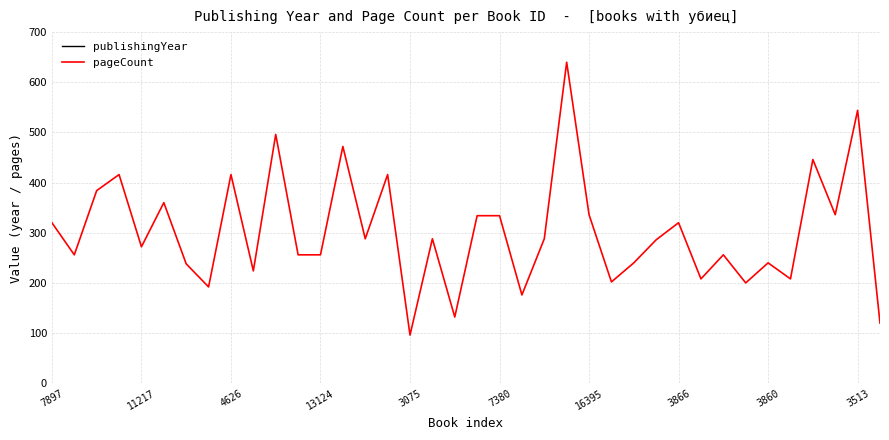

How many series are shown in this chart?

2